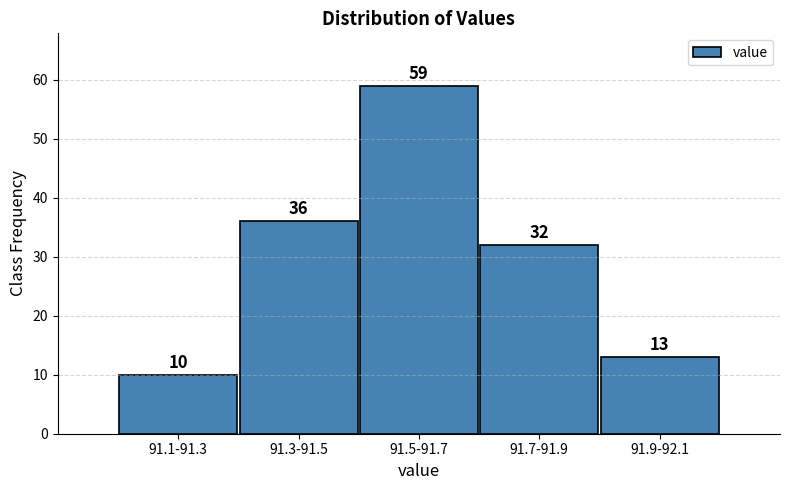

Reading left to right, extract all data points from this chart.

10	36	59	32	13